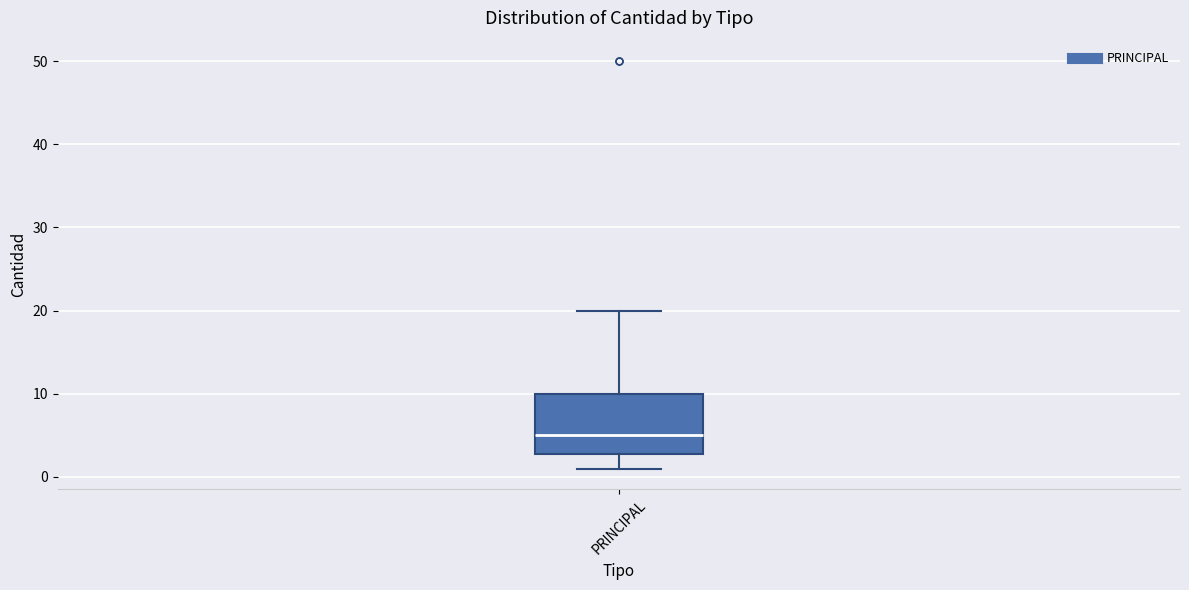

Where is the lower edge of the box for PRINCIPAL on the y-axis? The values are not printed on the chart, so give them approximately, as read against the axis.

3